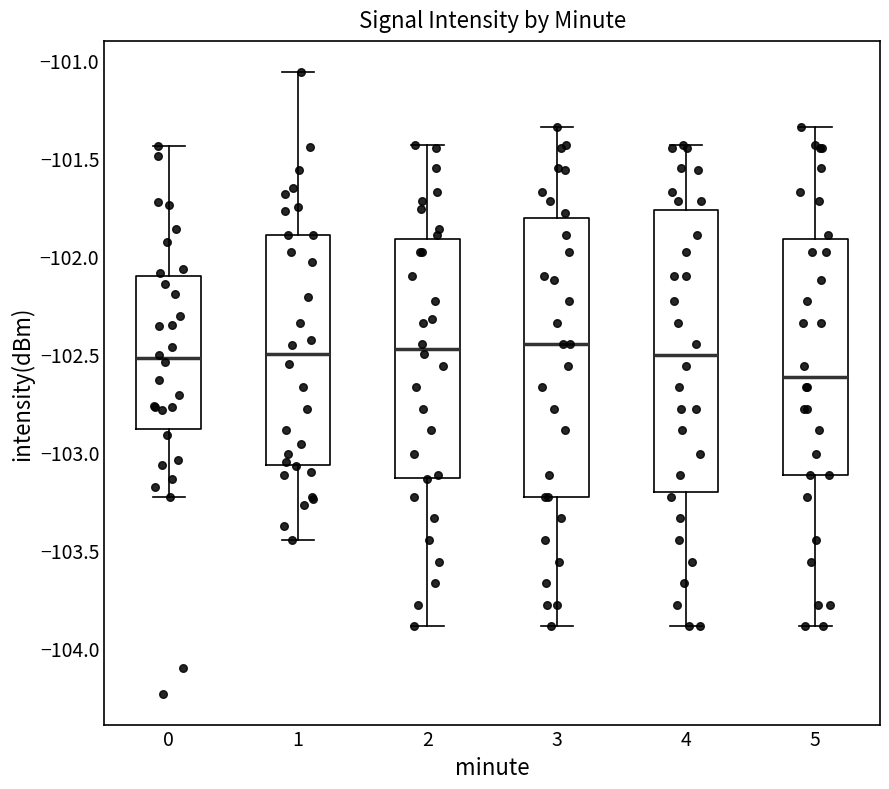

Where is the upper edge of the box at x = 4 on the y-axis? The values are not printed on the chart, so give them approximately, as read against the axis.

-101.75